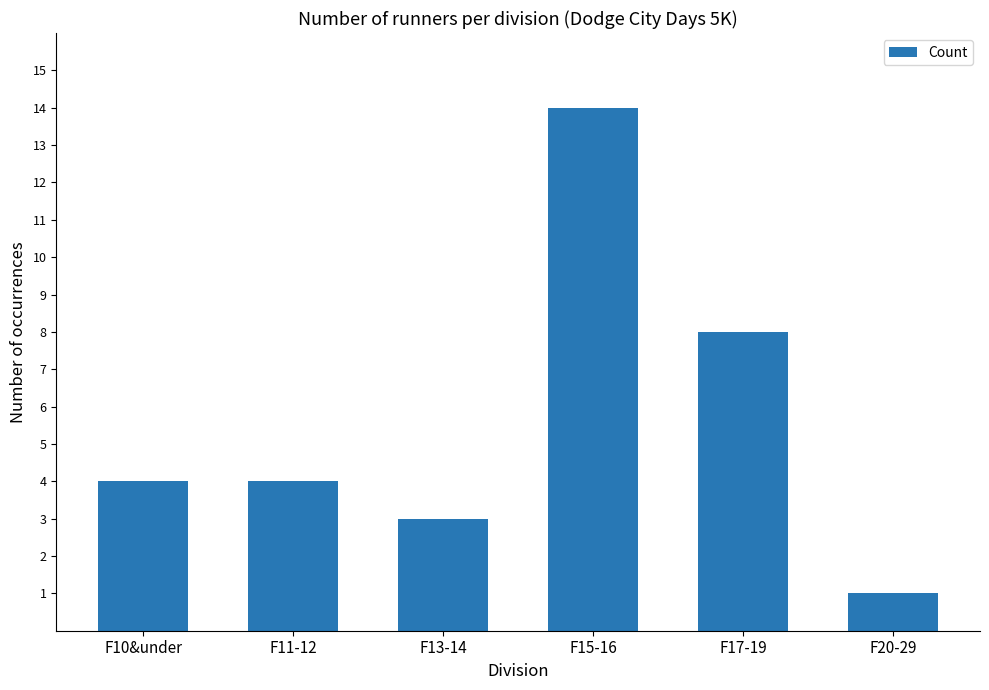

The chart shows a value of 2 at F11-12. True or false?

False